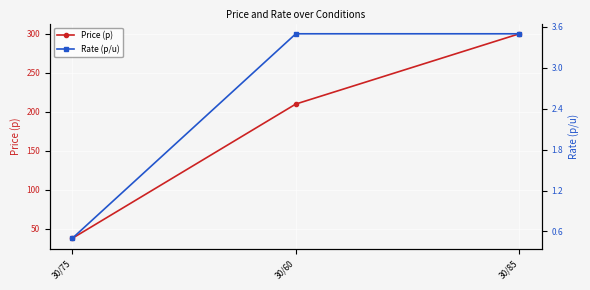

Rank the series by their average value, from highest to lowest.

Price (p), Rate (p/u)